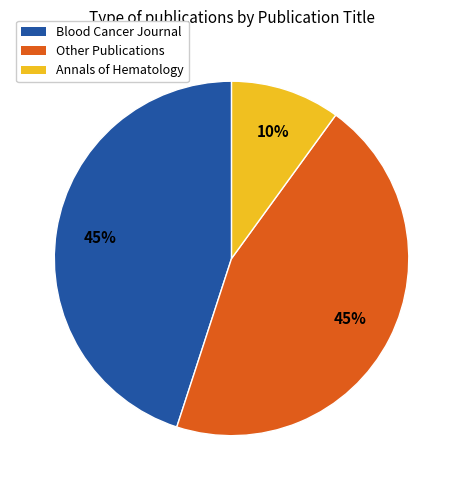

To the nearest percent, what is the difference between the largest and smallest slice percentages?

35%